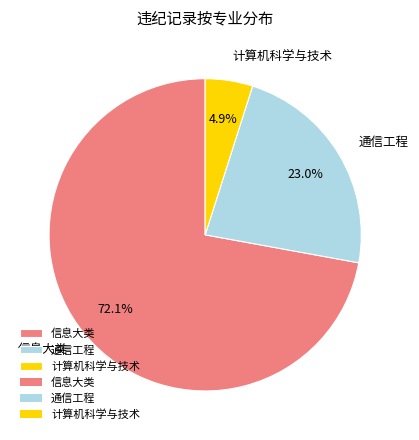

Is 通信工程 the majority of the pie?

No